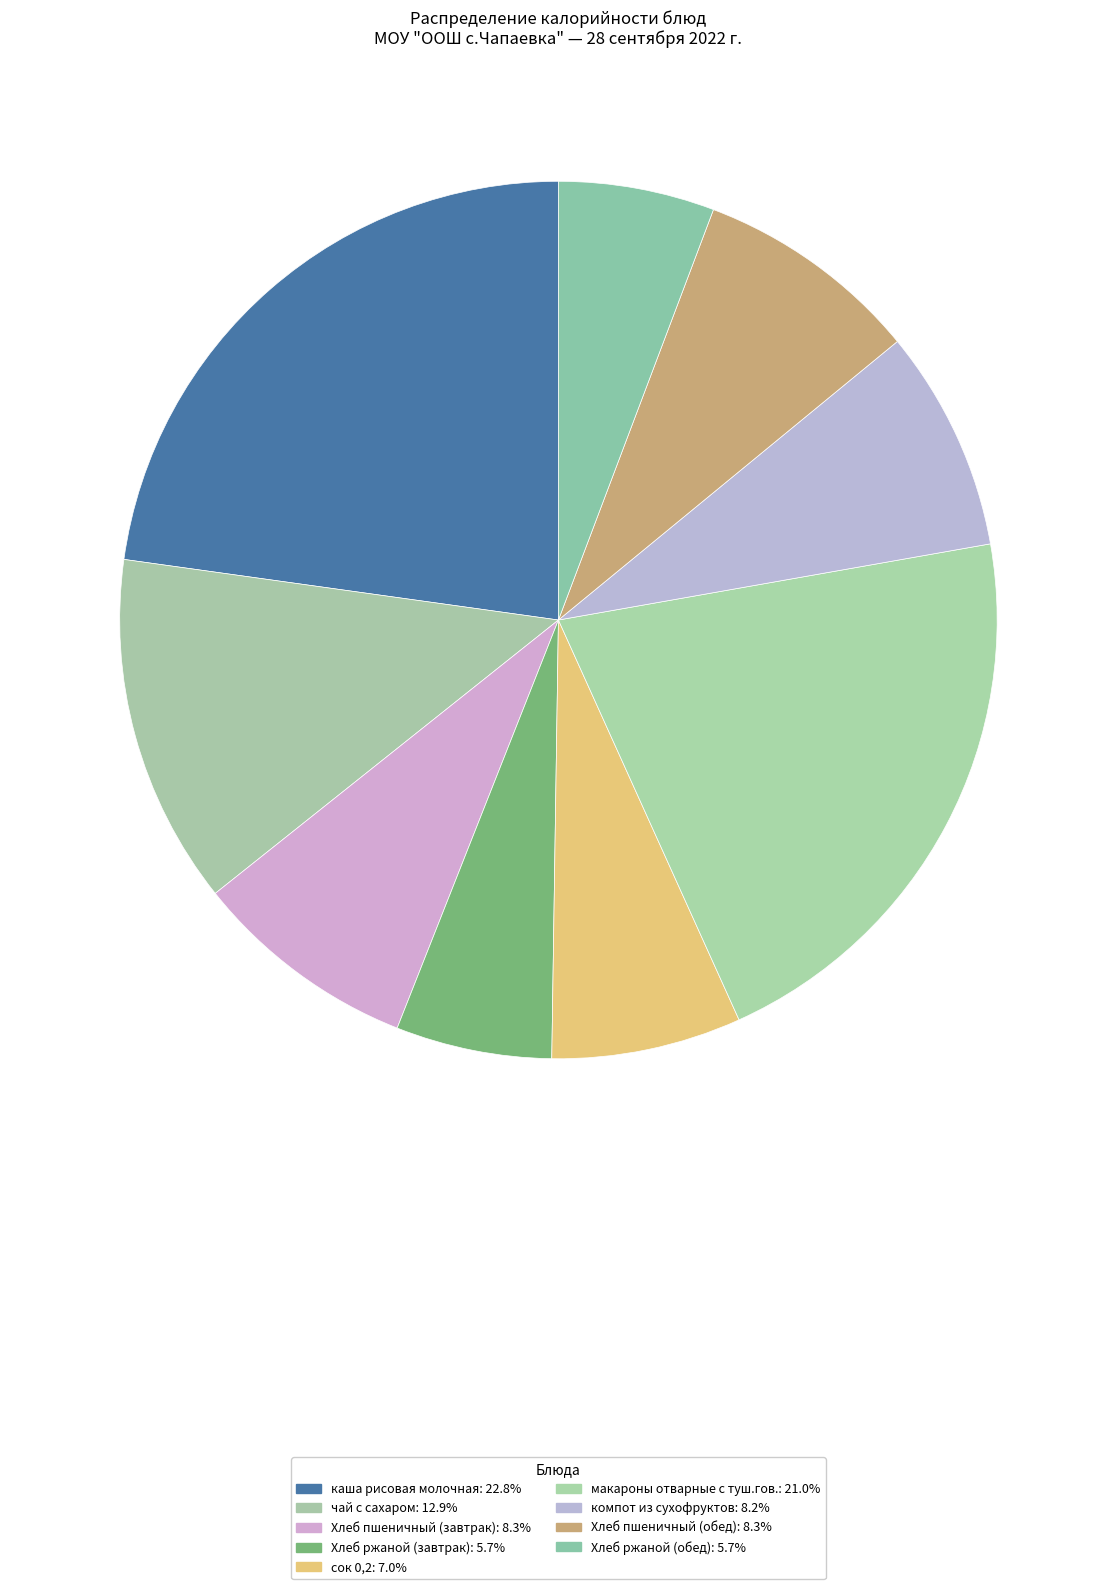

Between Хлеб пшеничный (завтрак) and компот из сухофруктов, which is larger?

Хлеб пшеничный (завтрак)